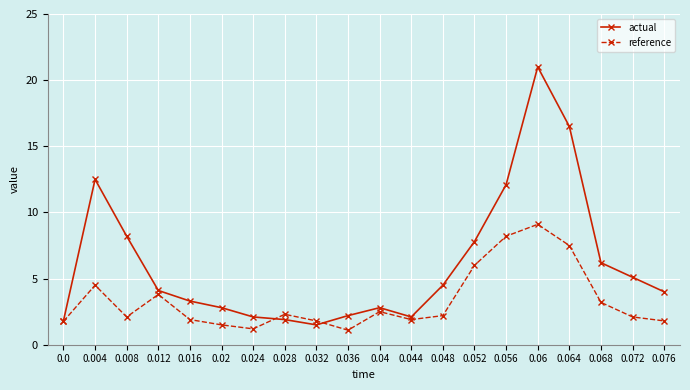

What is the difference between the highest and lowest values at 0.008?

6.1